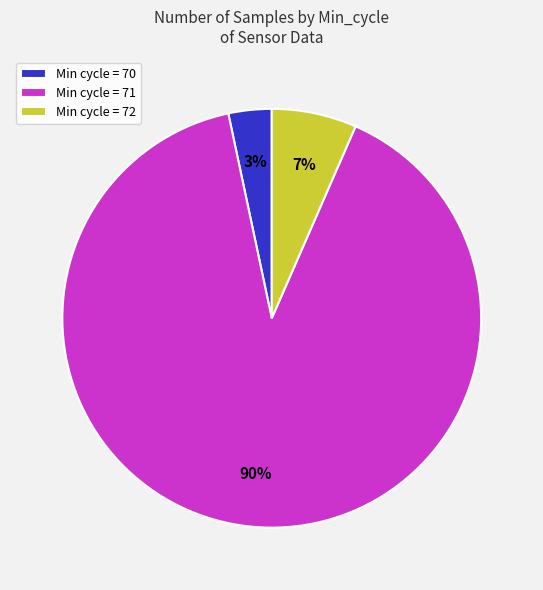

Between Min cycle = 71 and Min cycle = 70, which is larger?

Min cycle = 71